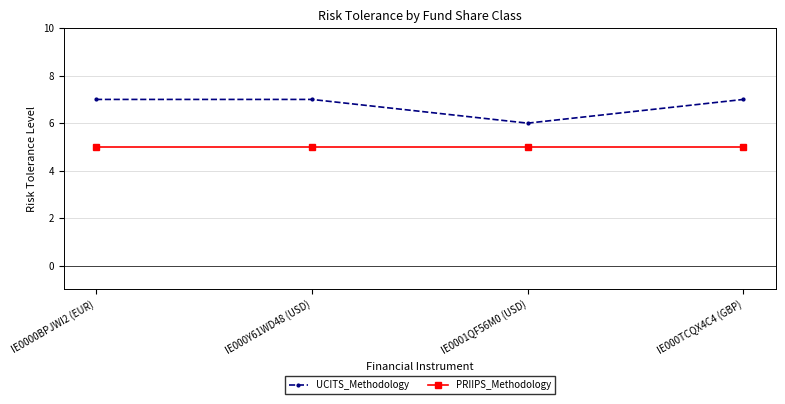

What value does the UCITS_Methodology series have at IE0001QF56M0 (USD)?

6